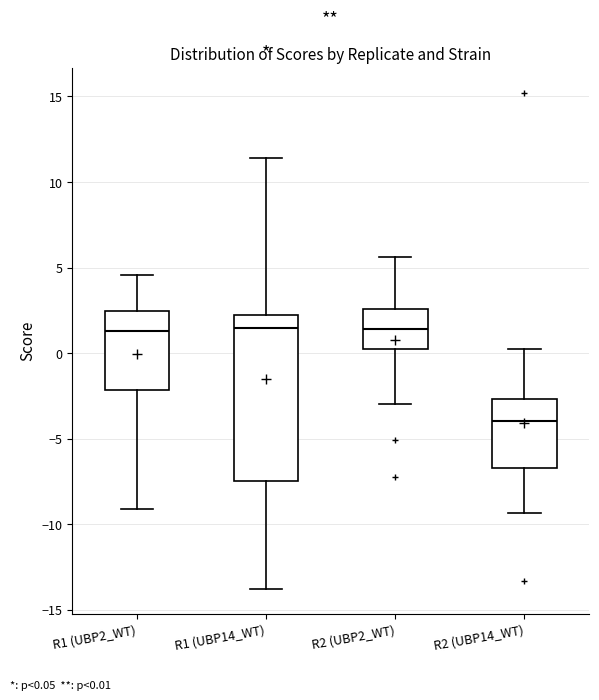

Where does the upper whisker of the box for R2 (UBP2_WT) end on the y-axis? The values are not printed on the chart, so give them approximately, as read against the axis.

5.5